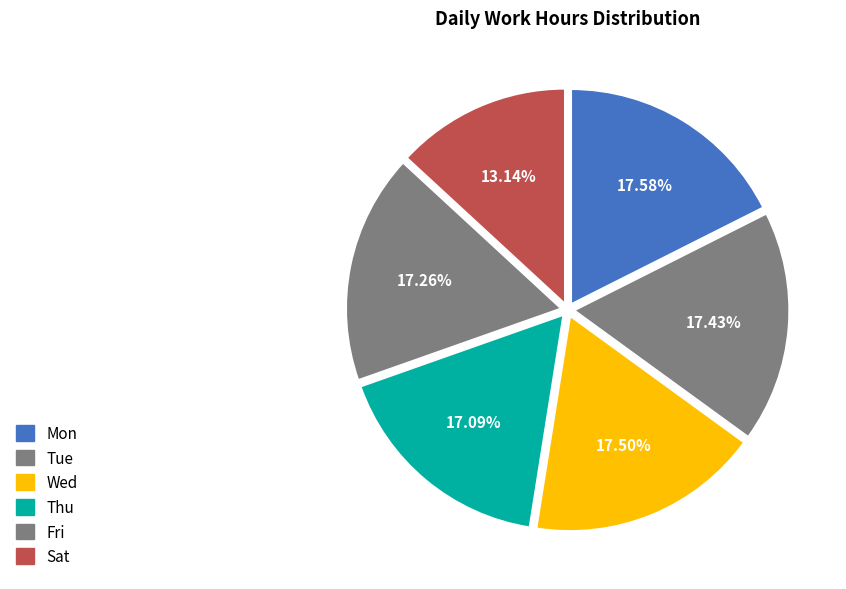

Rank the categories by value from highest to lowest.

Mon, Wed, Tue, Fri, Thu, Sat